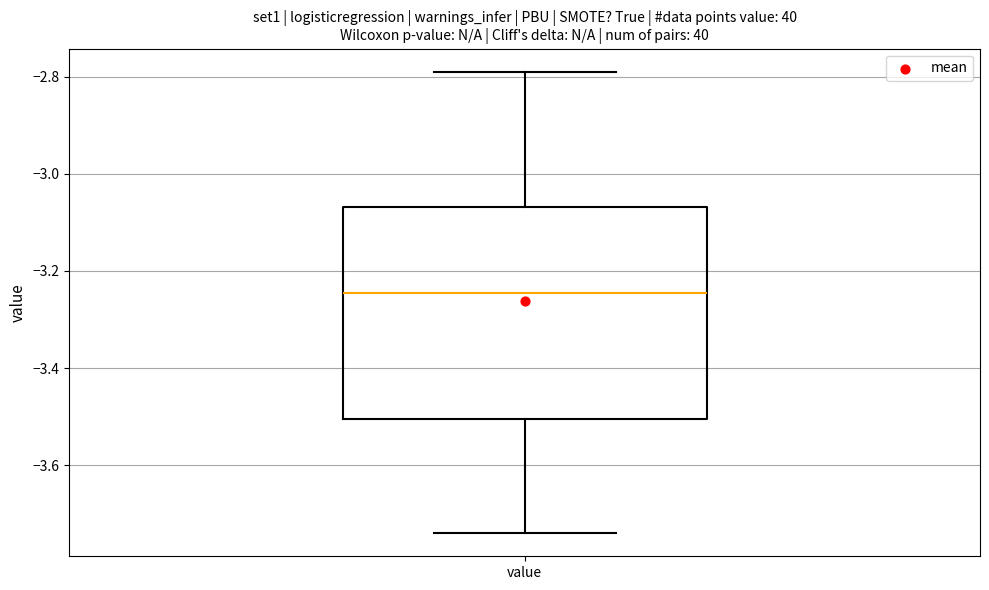

Where does the median line of the box for value sit on the y-axis? The values are not printed on the chart, so give them approximately, as read against the axis.

-3.24